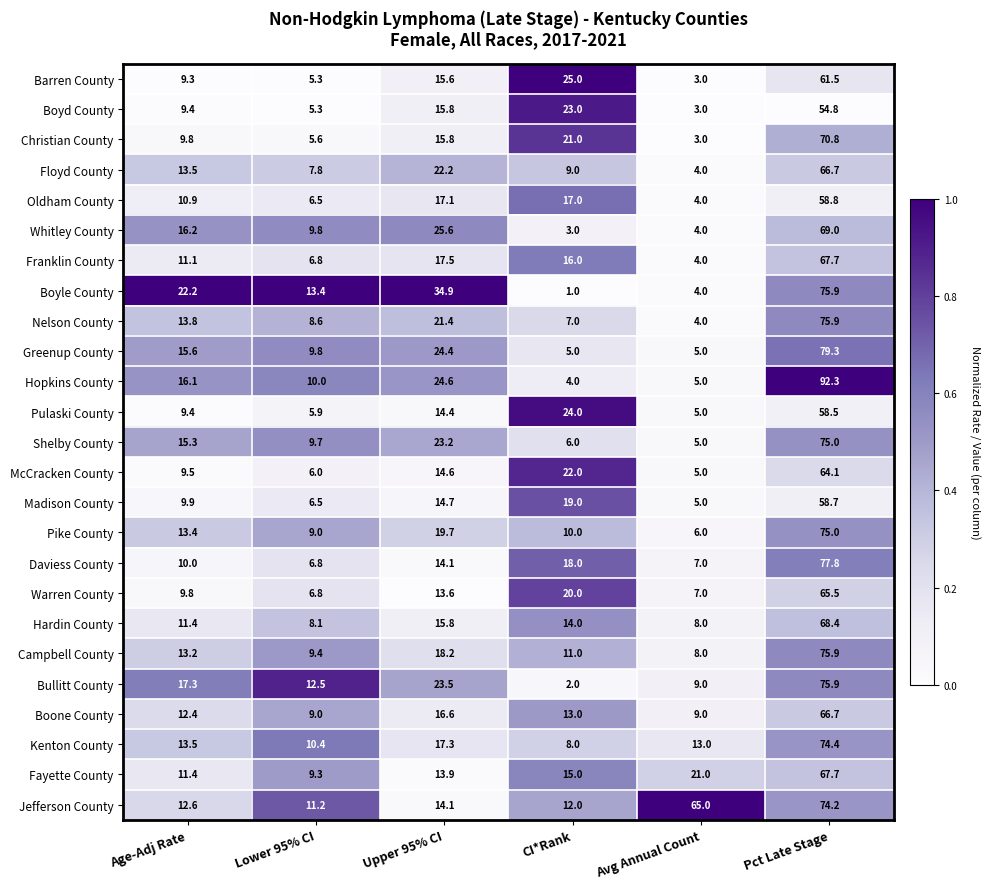

Which series has the widest spread of values?

Hopkins County